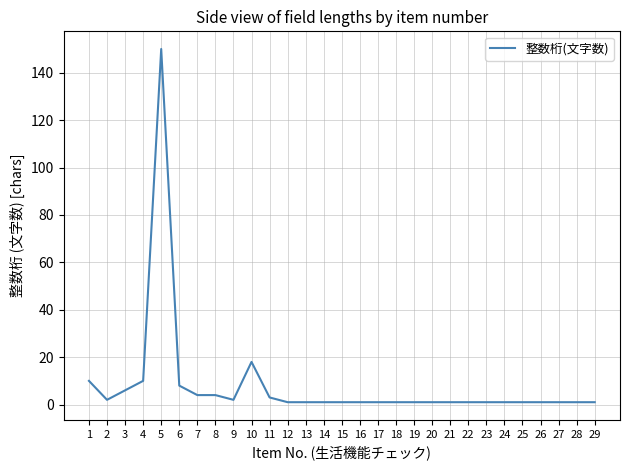

Between 8 and 18, which is larger?

8